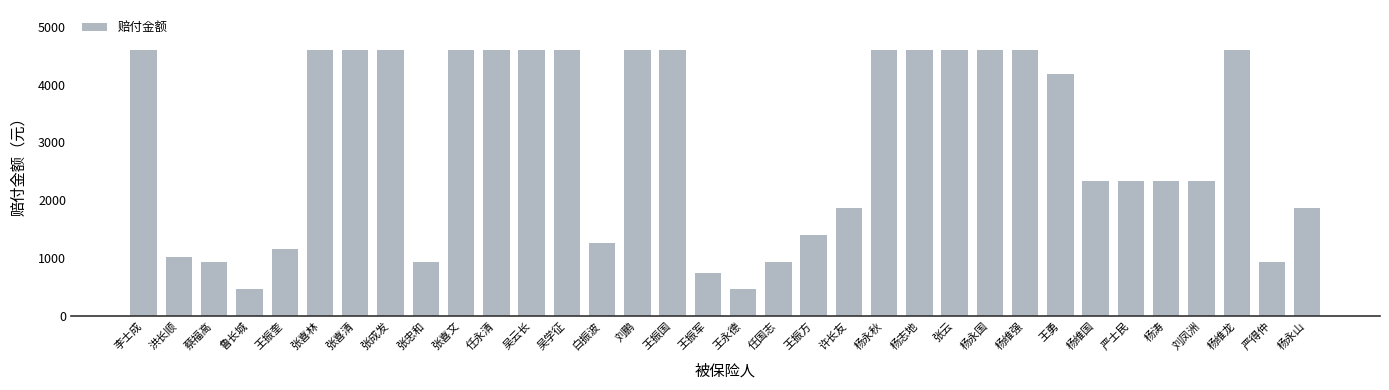

What is the minimum value shown in the chart?

464.6